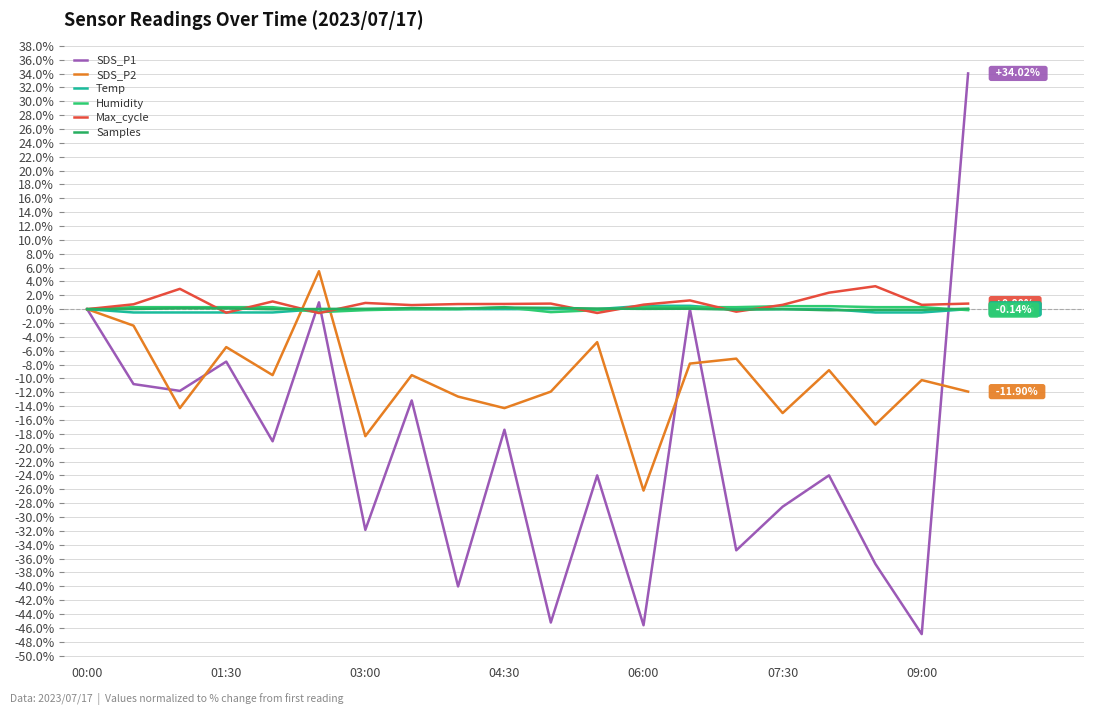

How many lines are shown in the chart?

6